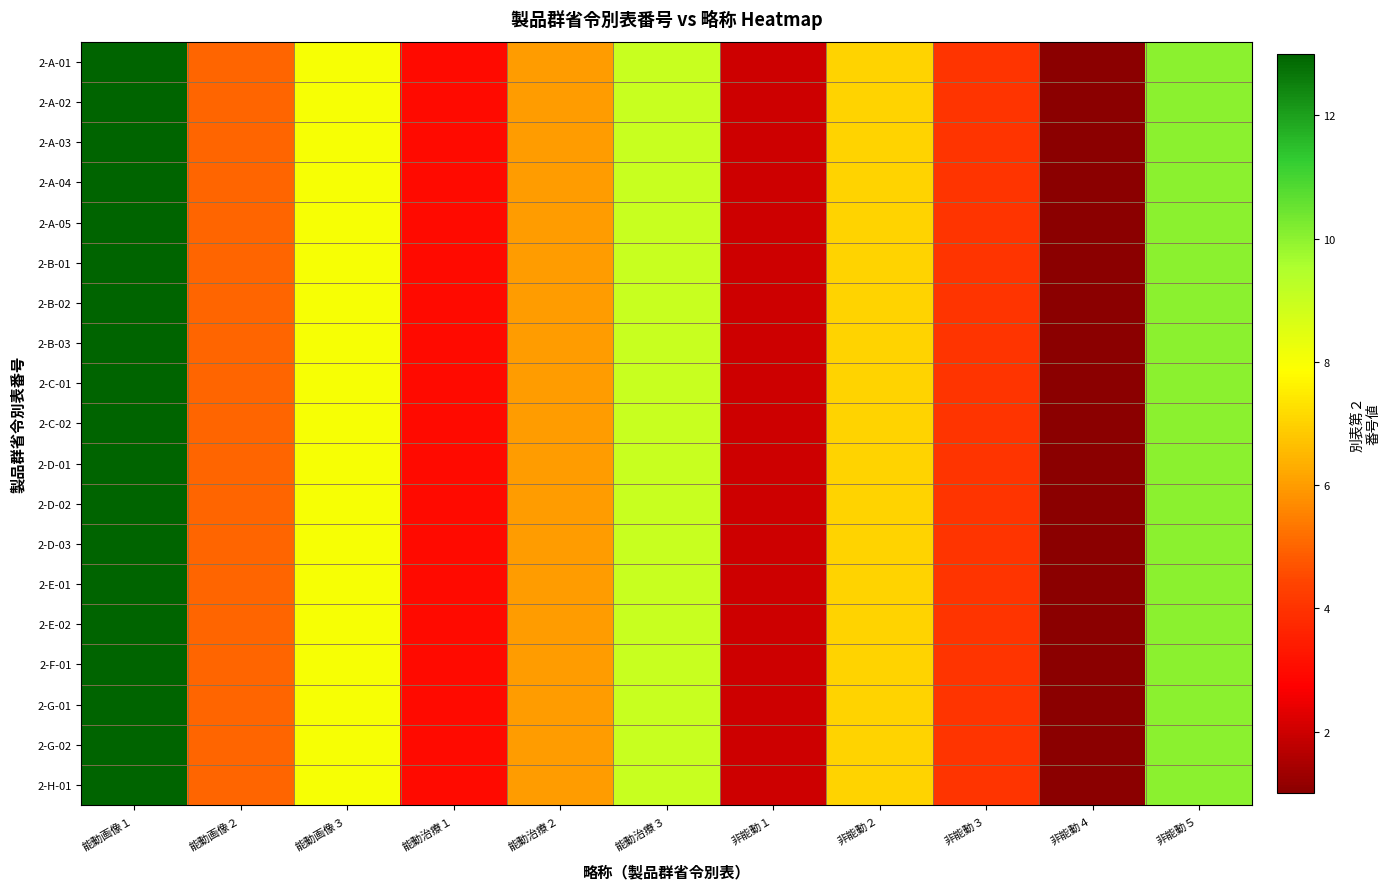

Reading right to left, list all the values displayed in this chart.

2-A-01: 非能動５=10	非能動４=1	非能動３=4	非能動２=7	非能動１=2	能動治療３=9	能動治療２=6	能動治療１=3	能動画像３=8	能動画像２=5	能動画像１=13
2-A-02: 非能動５=10	非能動４=1	非能動３=4	非能動２=7	非能動１=2	能動治療３=9	能動治療２=6	能動治療１=3	能動画像３=8	能動画像２=5	能動画像１=13
2-A-03: 非能動５=10	非能動４=1	非能動３=4	非能動２=7	非能動１=2	能動治療３=9	能動治療２=6	能動治療１=3	能動画像３=8	能動画像２=5	能動画像１=13
2-A-04: 非能動５=10	非能動４=1	非能動３=4	非能動２=7	非能動１=2	能動治療３=9	能動治療２=6	能動治療１=3	能動画像３=8	能動画像２=5	能動画像１=13
2-A-05: 非能動５=10	非能動４=1	非能動３=4	非能動２=7	非能動１=2	能動治療３=9	能動治療２=6	能動治療１=3	能動画像３=8	能動画像２=5	能動画像１=13
2-B-01: 非能動５=10	非能動４=1	非能動３=4	非能動２=7	非能動１=2	能動治療３=9	能動治療２=6	能動治療１=3	能動画像３=8	能動画像２=5	能動画像１=13
2-B-02: 非能動５=10	非能動４=1	非能動３=4	非能動２=7	非能動１=2	能動治療３=9	能動治療２=6	能動治療１=3	能動画像３=8	能動画像２=5	能動画像１=13
2-B-03: 非能動５=10	非能動４=1	非能動３=4	非能動２=7	非能動１=2	能動治療３=9	能動治療２=6	能動治療１=3	能動画像３=8	能動画像２=5	能動画像１=13
2-C-01: 非能動５=10	非能動４=1	非能動３=4	非能動２=7	非能動１=2	能動治療３=9	能動治療２=6	能動治療１=3	能動画像３=8	能動画像２=5	能動画像１=13
2-C-02: 非能動５=10	非能動４=1	非能動３=4	非能動２=7	非能動１=2	能動治療３=9	能動治療２=6	能動治療１=3	能動画像３=8	能動画像２=5	能動画像１=13
2-D-01: 非能動５=10	非能動４=1	非能動３=4	非能動２=7	非能動１=2	能動治療３=9	能動治療２=6	能動治療１=3	能動画像３=8	能動画像２=5	能動画像１=13
2-D-02: 非能動５=10	非能動４=1	非能動３=4	非能動２=7	非能動１=2	能動治療３=9	能動治療２=6	能動治療１=3	能動画像３=8	能動画像２=5	能動画像１=13
2-D-03: 非能動５=10	非能動４=1	非能動３=4	非能動２=7	非能動１=2	能動治療３=9	能動治療２=6	能動治療１=3	能動画像３=8	能動画像２=5	能動画像１=13
2-E-01: 非能動５=10	非能動４=1	非能動３=4	非能動２=7	非能動１=2	能動治療３=9	能動治療２=6	能動治療１=3	能動画像３=8	能動画像２=5	能動画像１=13
2-E-02: 非能動５=10	非能動４=1	非能動３=4	非能動２=7	非能動１=2	能動治療３=9	能動治療２=6	能動治療１=3	能動画像３=8	能動画像２=5	能動画像１=13
2-F-01: 非能動５=10	非能動４=1	非能動３=4	非能動２=7	非能動１=2	能動治療３=9	能動治療２=6	能動治療１=3	能動画像３=8	能動画像２=5	能動画像１=13
2-G-01: 非能動５=10	非能動４=1	非能動３=4	非能動２=7	非能動１=2	能動治療３=9	能動治療２=6	能動治療１=3	能動画像３=8	能動画像２=5	能動画像１=13
2-G-02: 非能動５=10	非能動４=1	非能動３=4	非能動２=7	非能動１=2	能動治療３=9	能動治療２=6	能動治療１=3	能動画像３=8	能動画像２=5	能動画像１=13
2-H-01: 非能動５=10	非能動４=1	非能動３=4	非能動２=7	非能動１=2	能動治療３=9	能動治療２=6	能動治療１=3	能動画像３=8	能動画像２=5	能動画像１=13